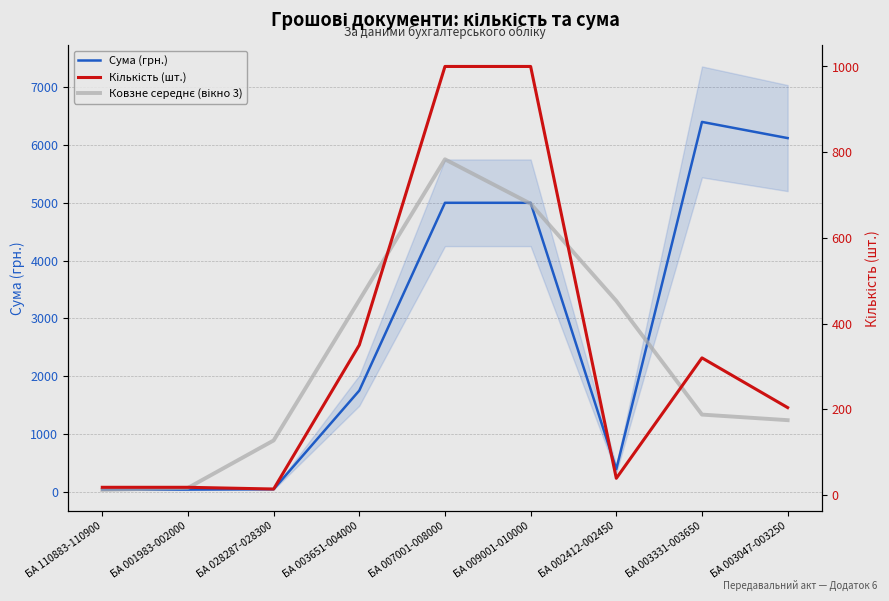

The Кількість (шт.) series shows 18.0 at БА 110883-110900. True or false?

True